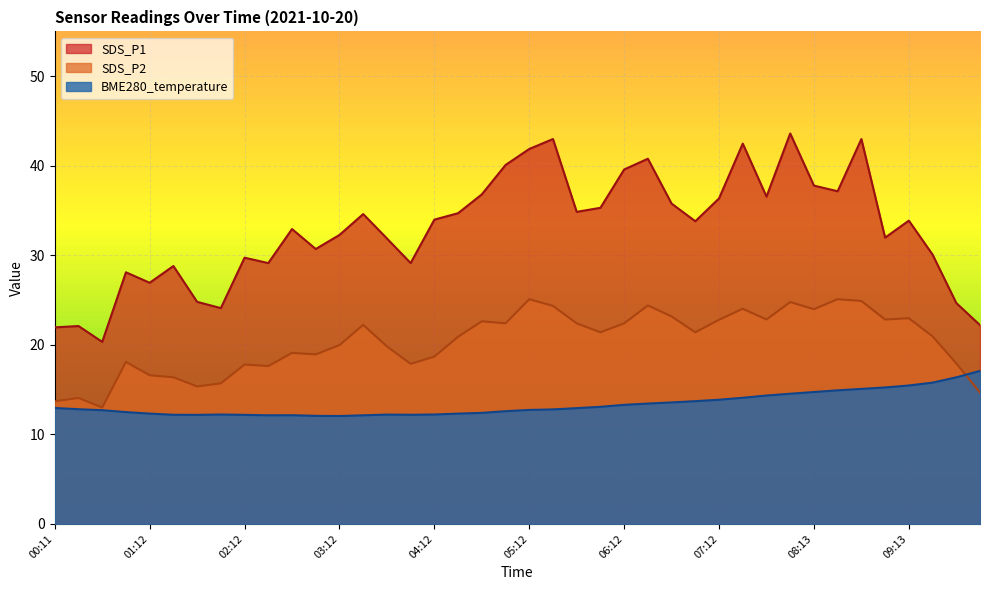

What is the label of the 18th point from the left?

04:27